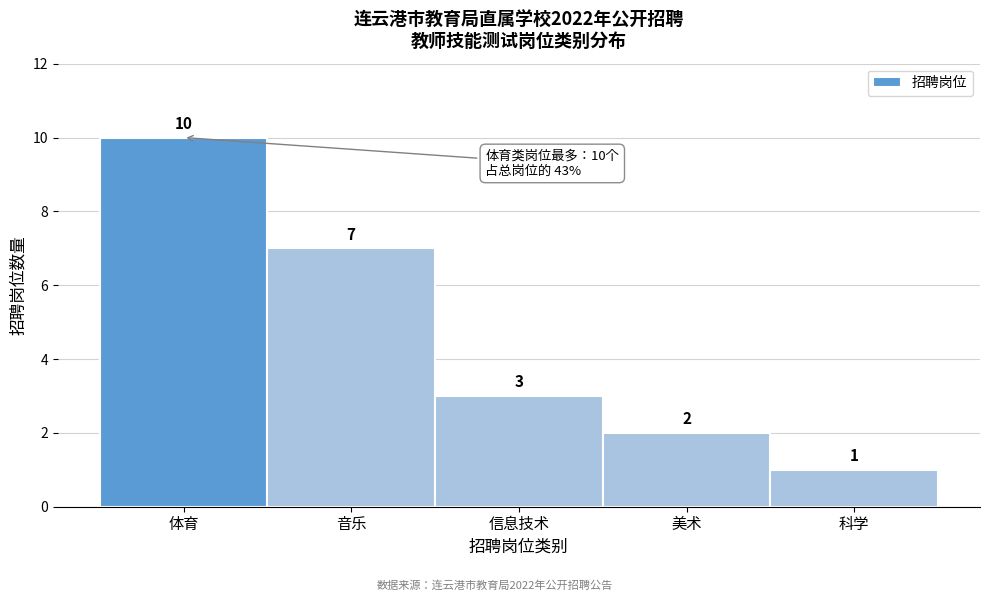

Reading left to right, what are all the values shown in this chart?

10	7	3	2	1